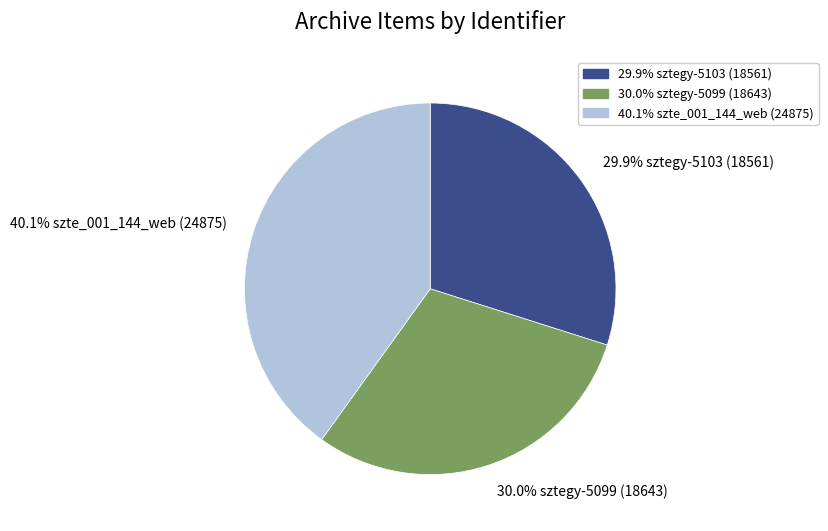

How many slices are in this pie chart?

3